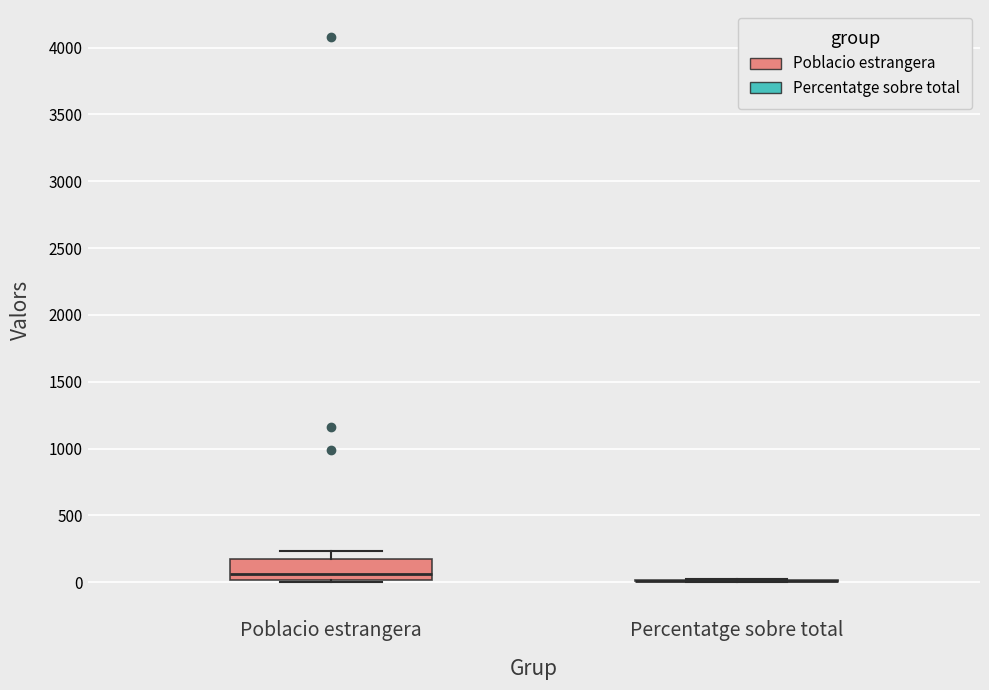

Which box is the tallest, from its lower edge to its upper edge?

Poblacio estrangera